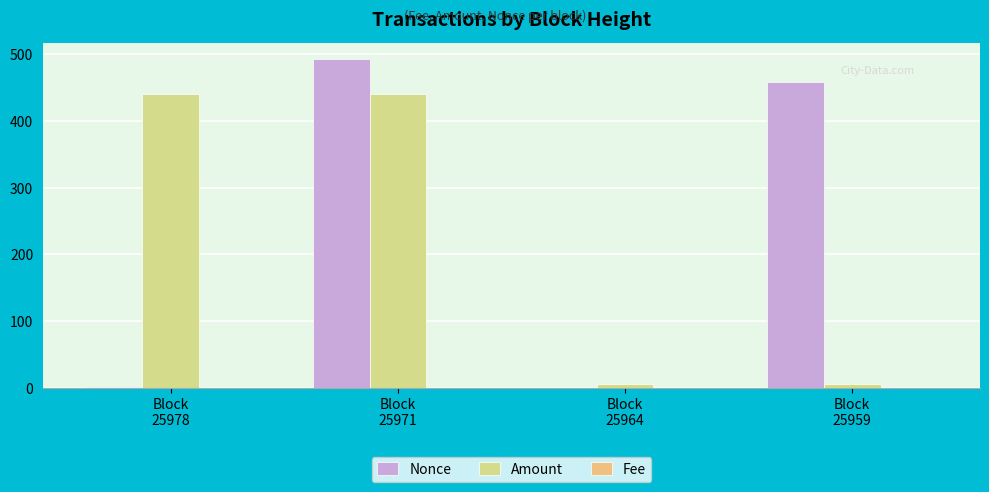

What is the average value of the Amount series?

223.4